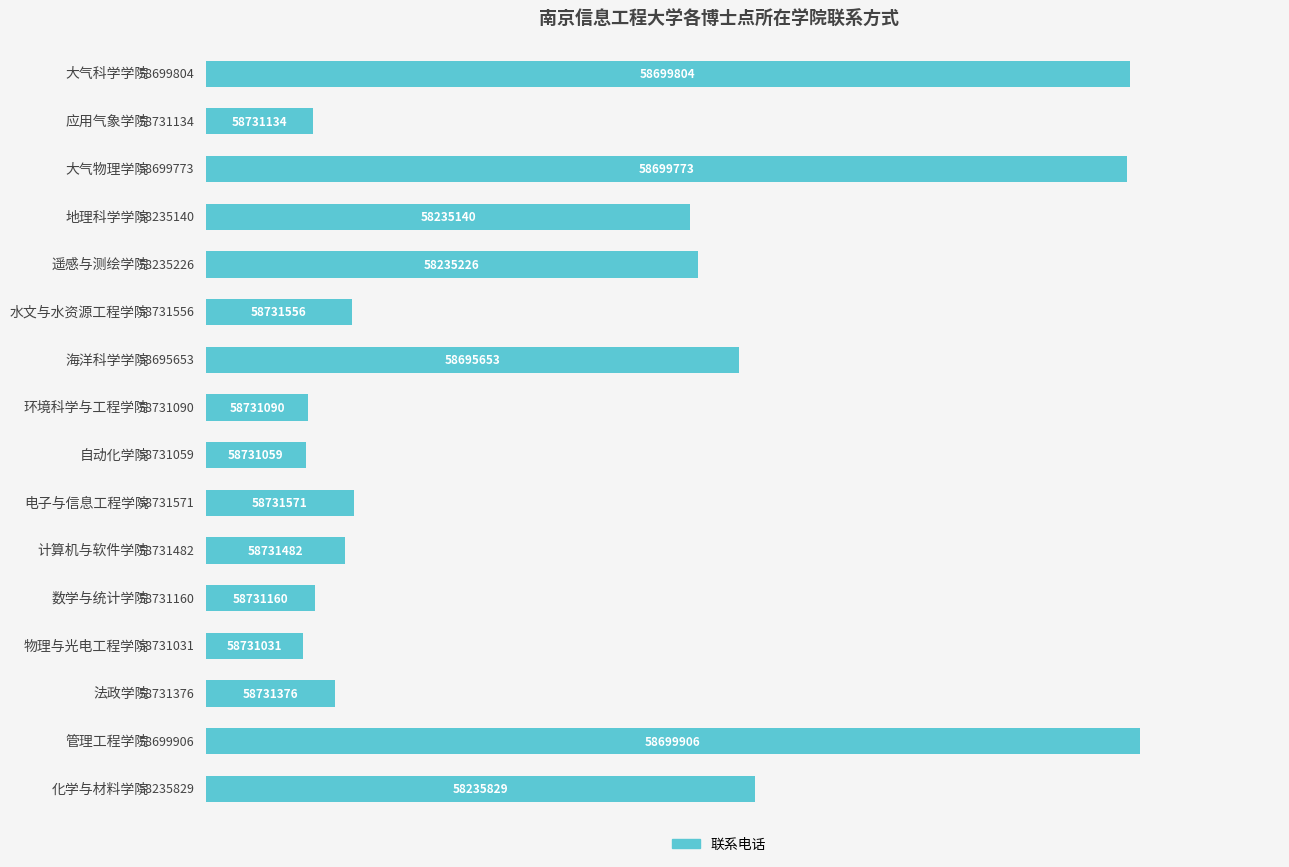

Are the bars horizontal?

Yes